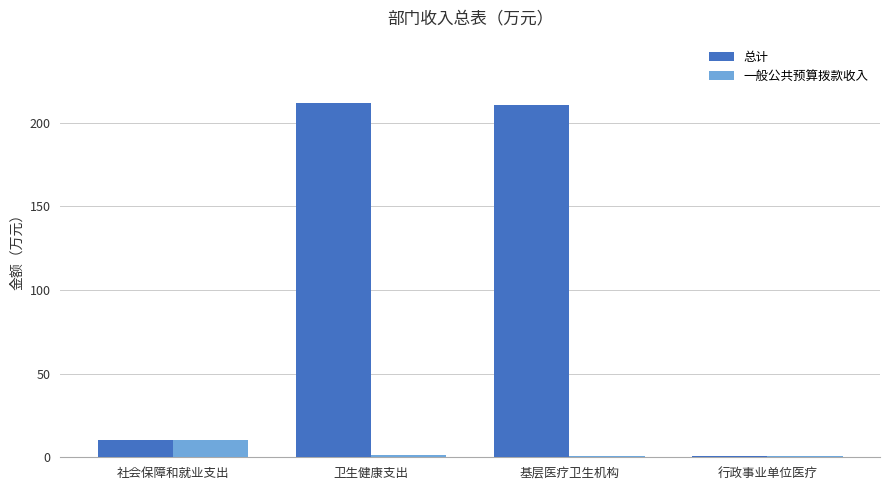

Is it true that 总计 equals 210.5 at 基层医疗卫生机构?

True